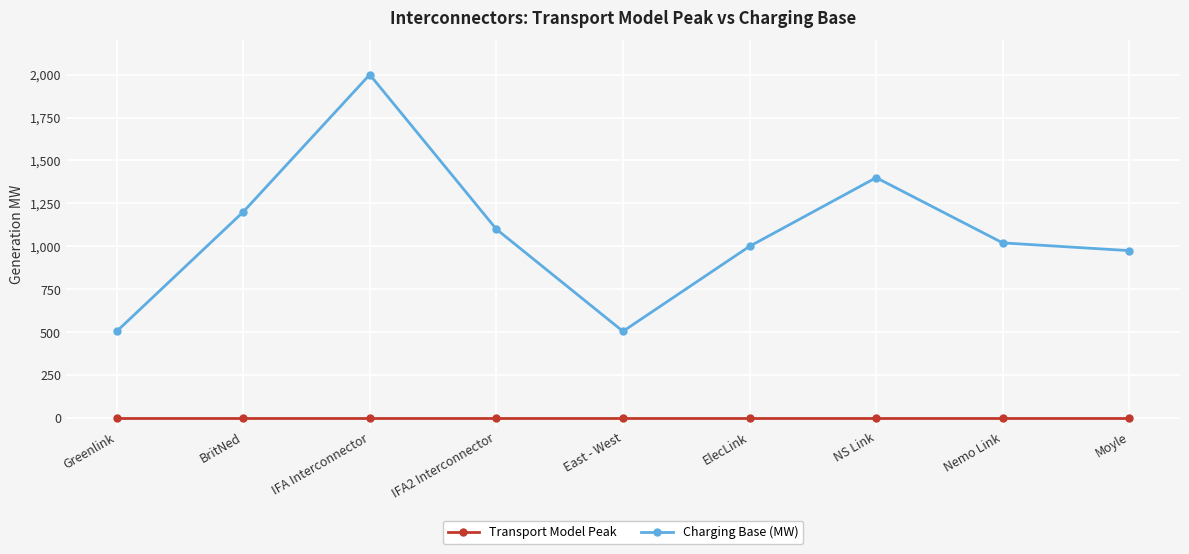

List the series in order of their overall mean, highest first.

Charging Base (MW), Transport Model Peak